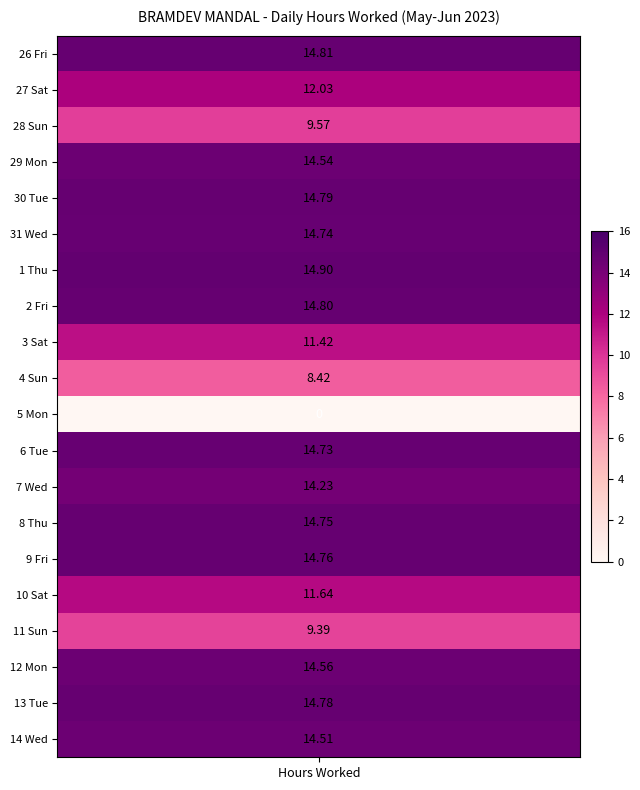

Rank the categories by value from lowest to highest.

5 Mon, 4 Sun, 11 Sun, 28 Sun, 3 Sat, 10 Sat, 27 Sat, 7 Wed, 14 Wed, 29 Mon, 12 Mon, 6 Tue, 31 Wed, 8 Thu, 9 Fri, 13 Tue, 30 Tue, 2 Fri, 26 Fri, 1 Thu